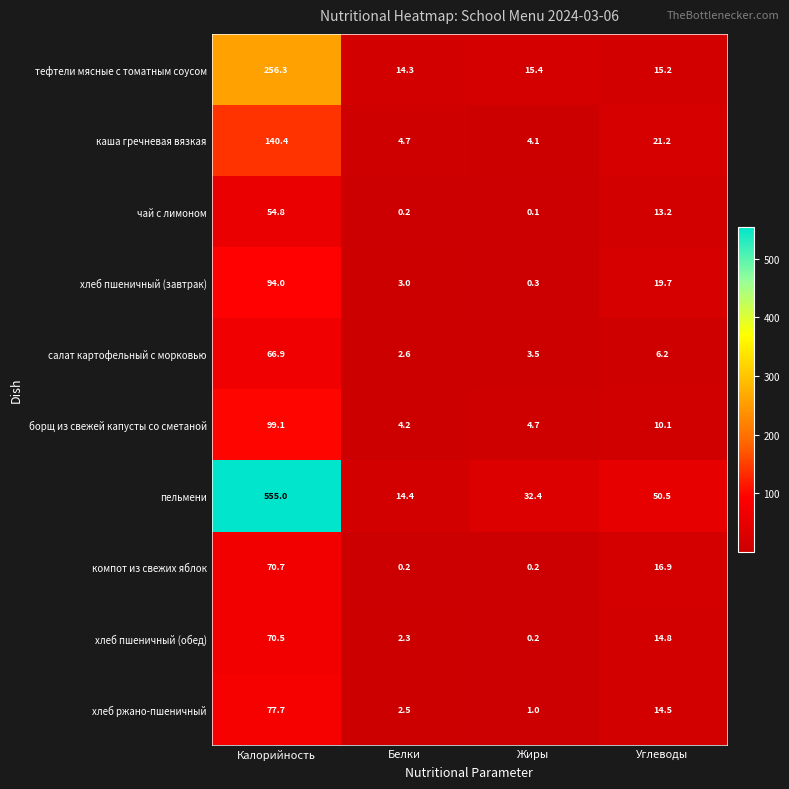

What is the spread (max minus min) of values at Калорийность?

500.2